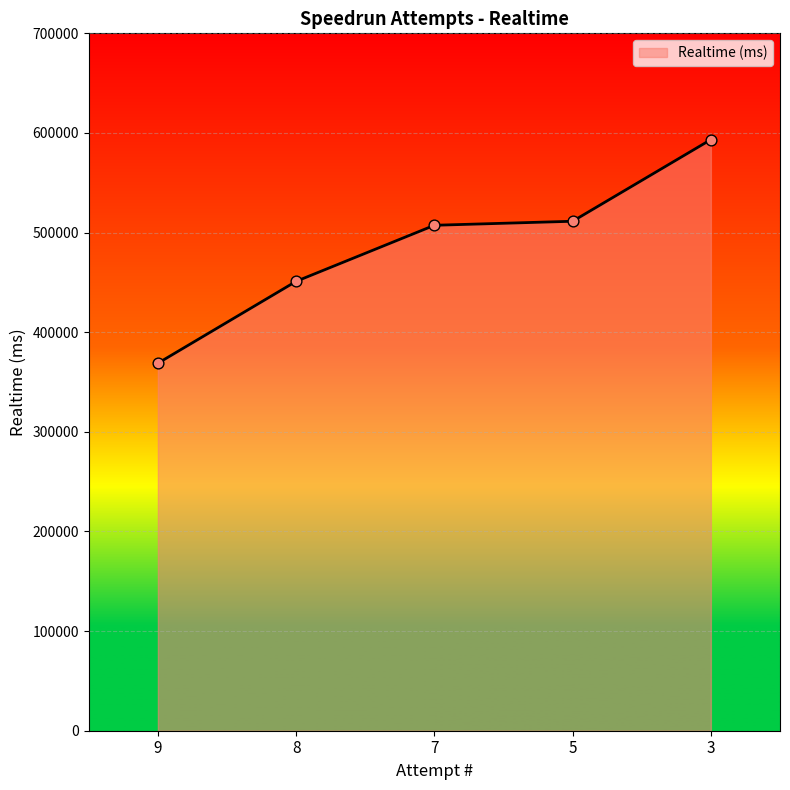

What is the change in value from 7 to 3?

+86001